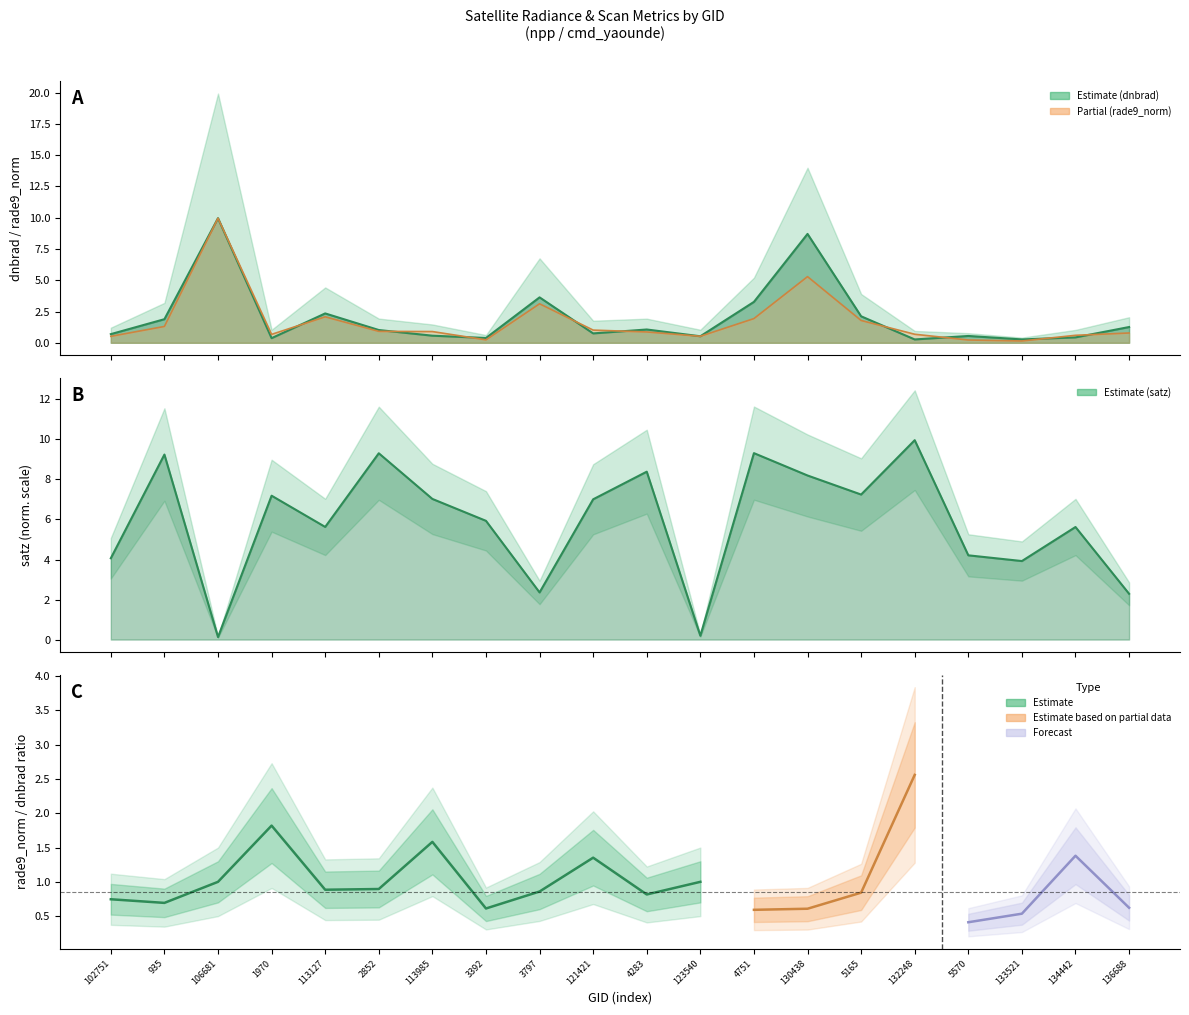

What is the smallest value displayed?

0.1